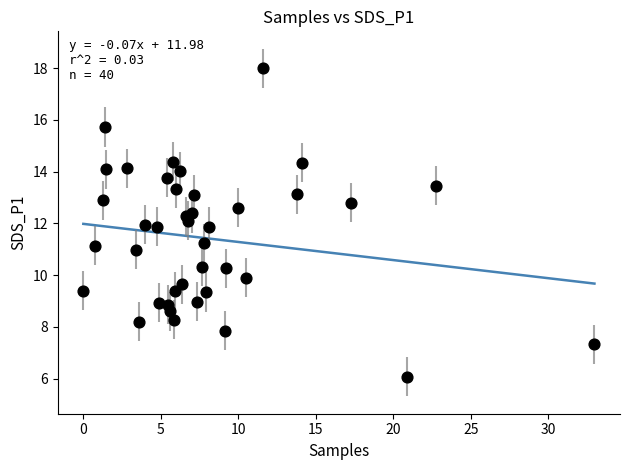

What is the range of X values (max minus min)?

33.0